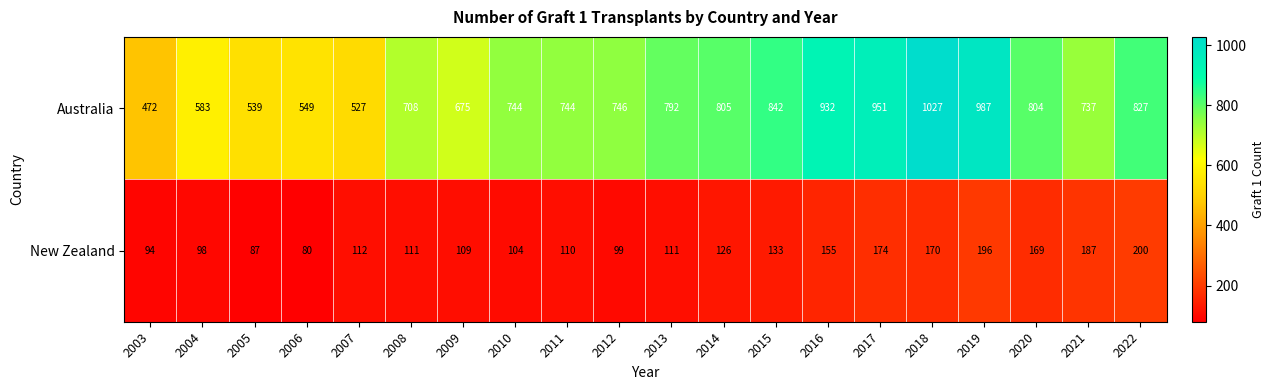

The New Zealand series shows 56 at 2021. True or false?

False